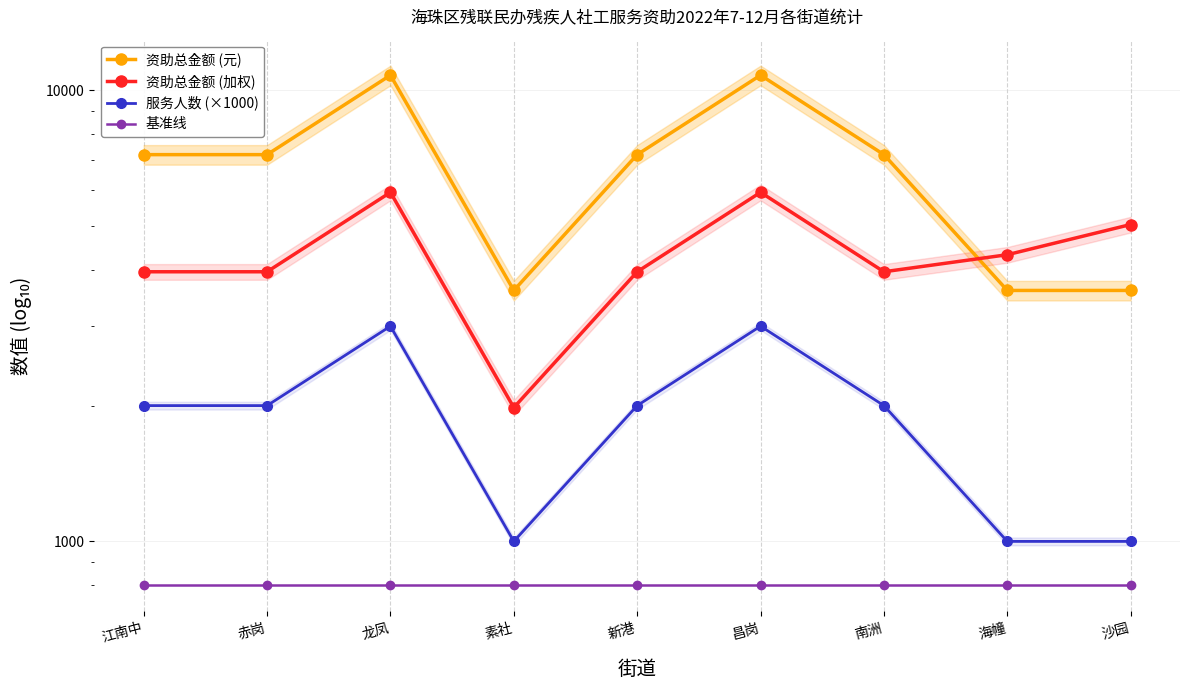

Which has a higher value, 赤岗 or 素社?

赤岗